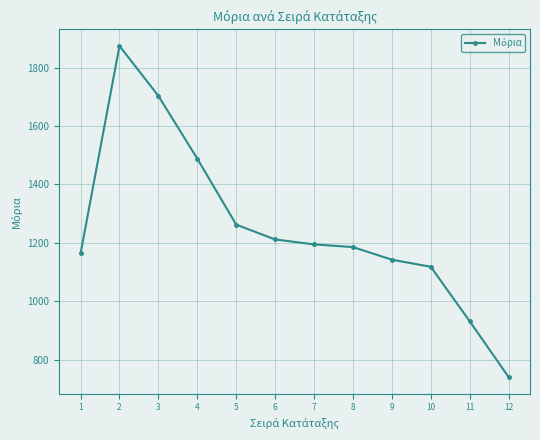

How many lines are shown in the chart?

1